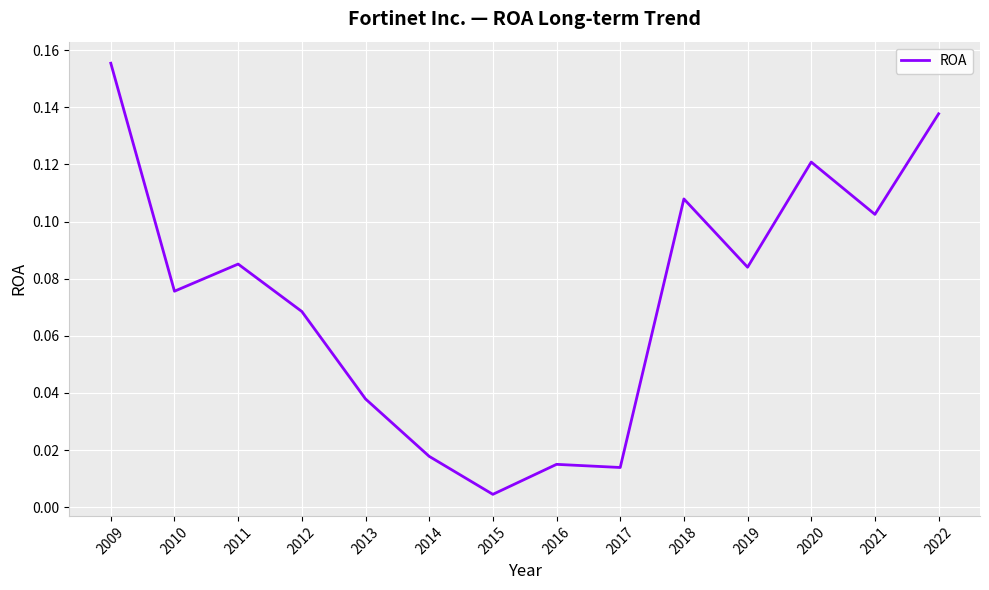

Where is the data nearest to the value 0?

2015